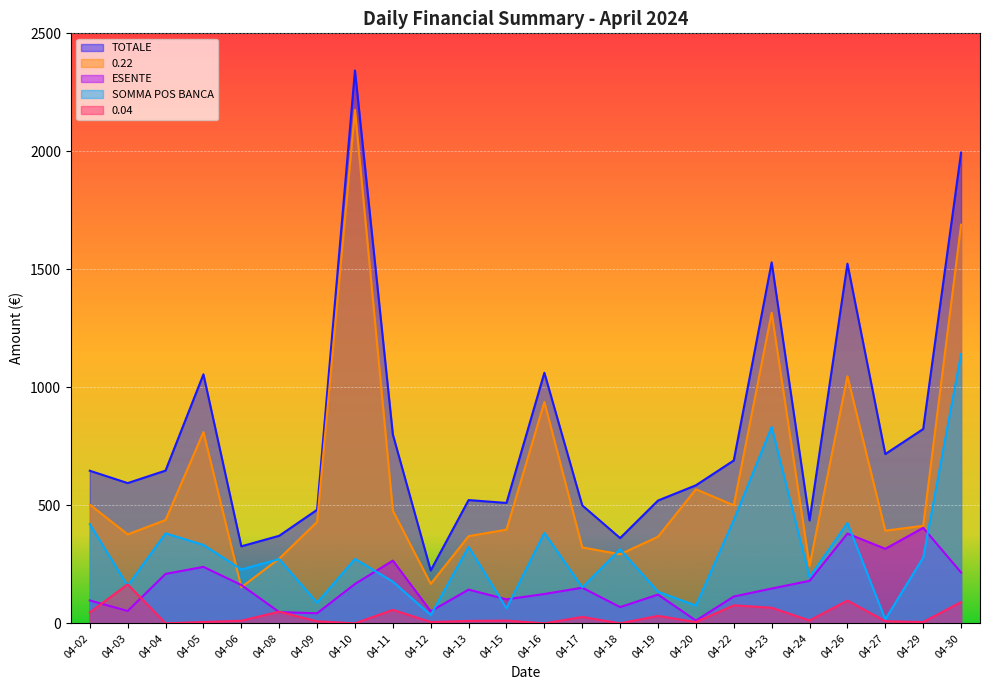

True or false: SOMMA POS BANCA and TOTALE intersect in this chart.

False